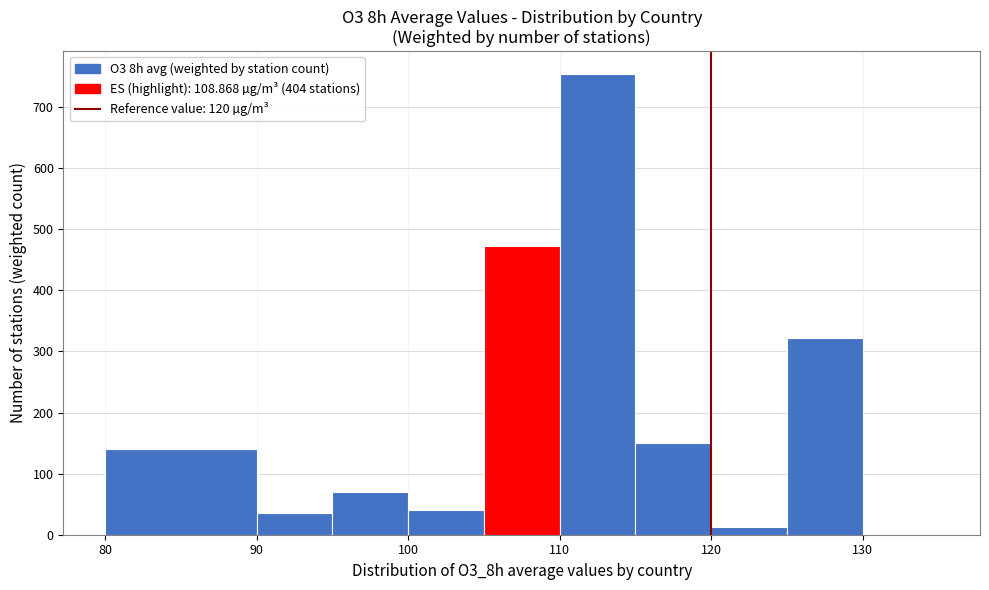

Over which range of the x-axis is the bar tallest?

110 to 115